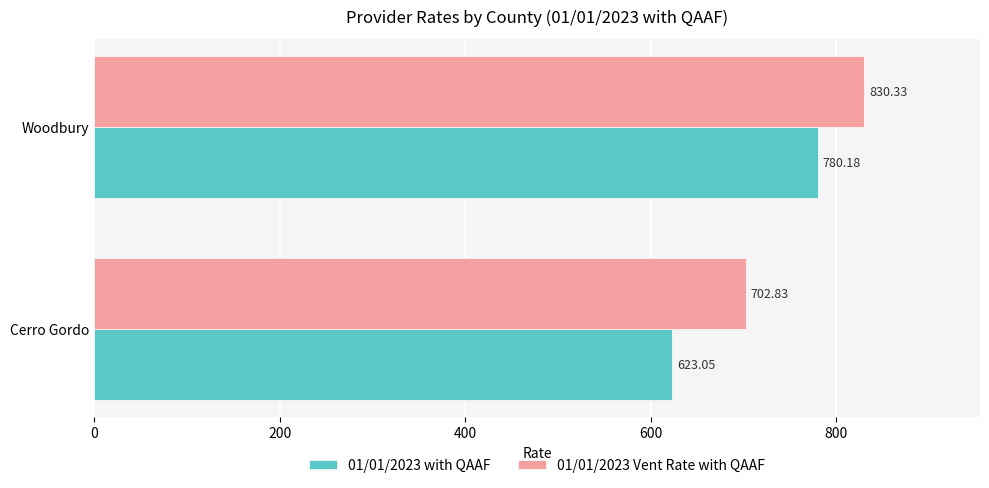

What is the maximum value shown in the chart?

830.3